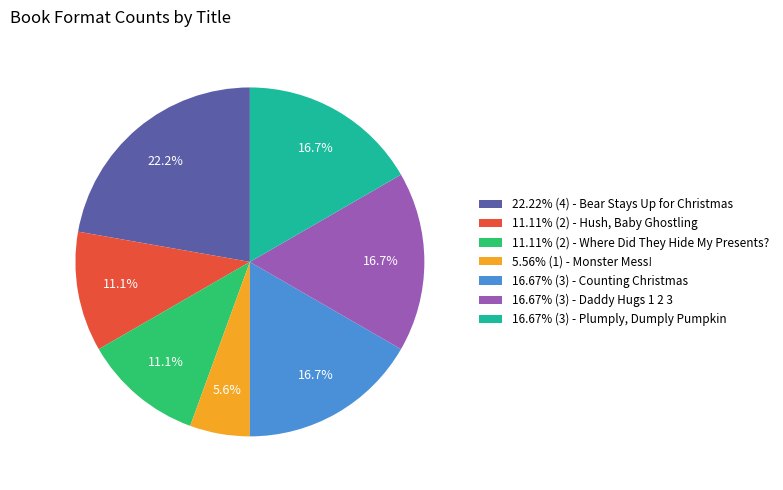

Count the number of slices in the pie.

7